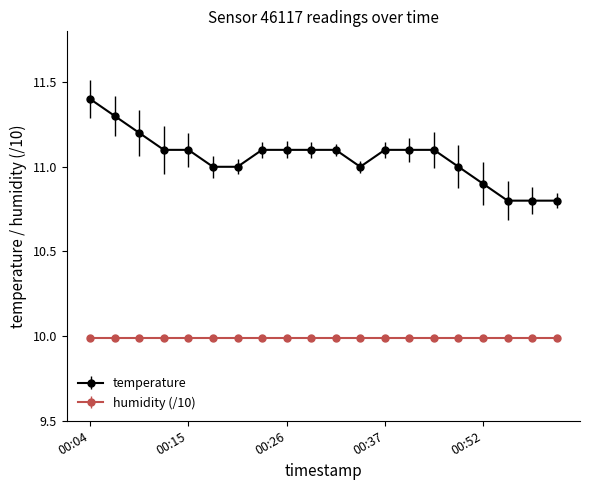

Which series has the largest range (max minus min)?

temperature